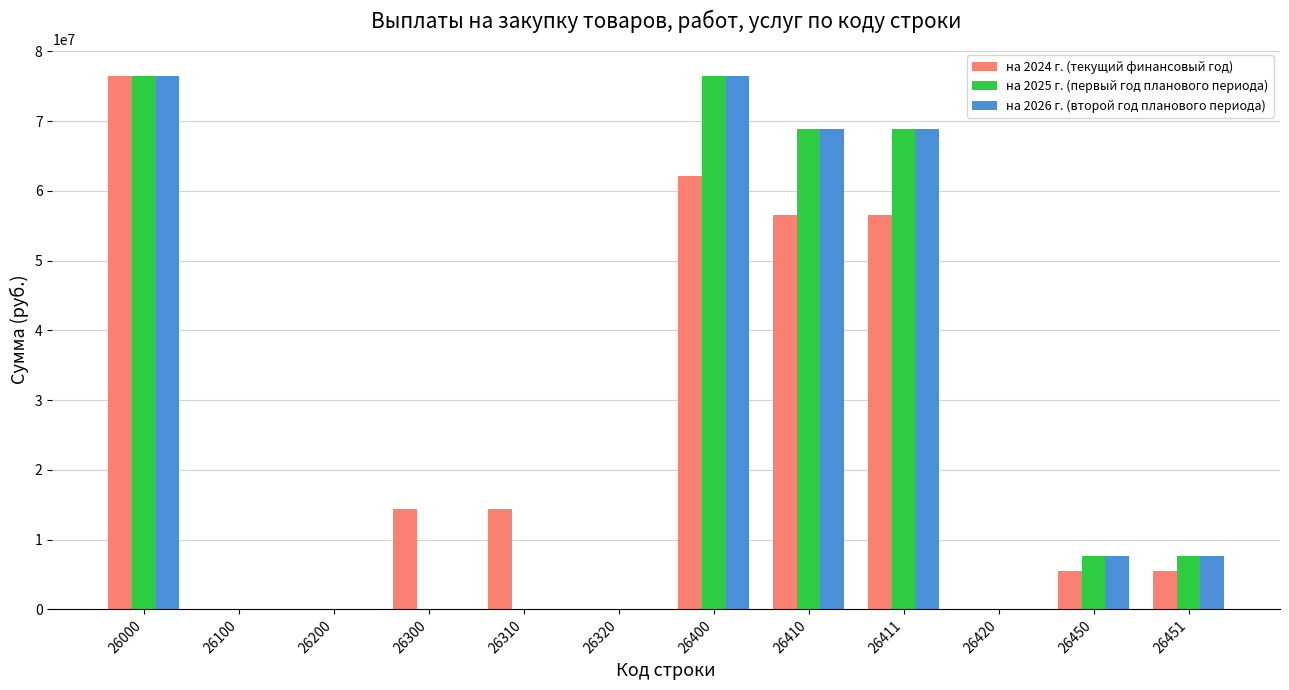

What is the sum of all на 2026 г. (второй год планового периода) values?

305999151.9